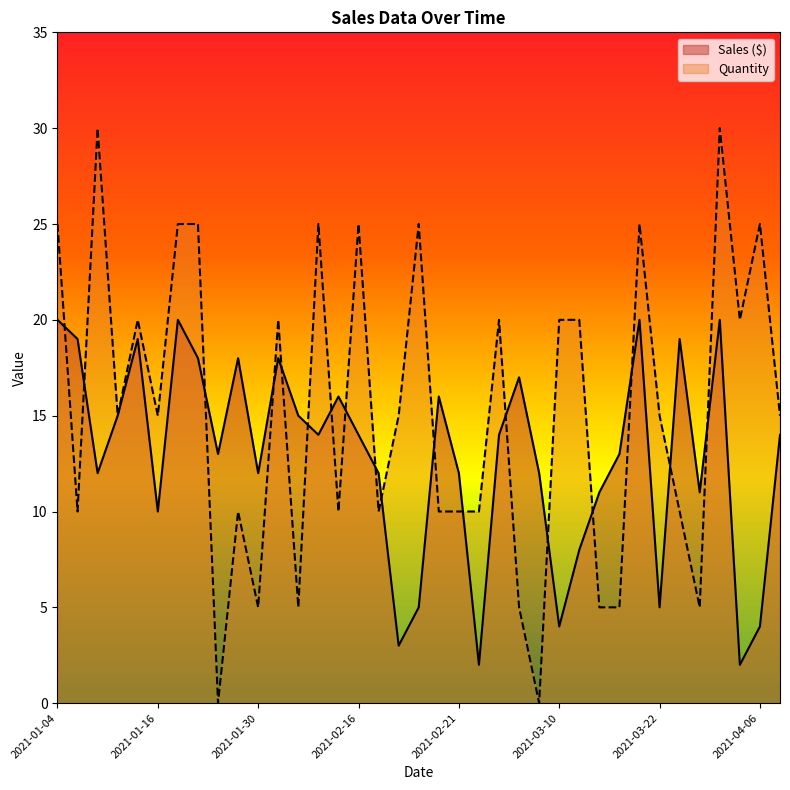

At which label does Sales ($) first exceed 14?

2021-01-04